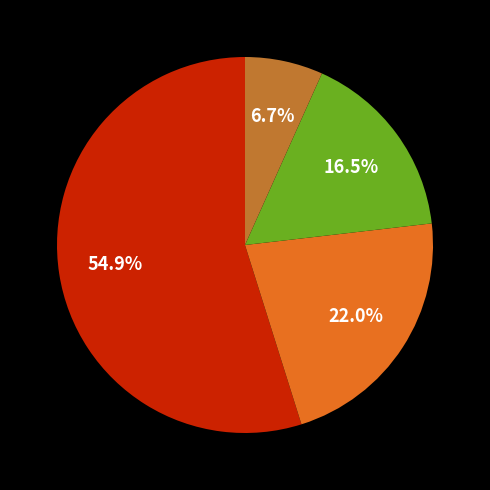

To the nearest percent, what is the difference between the largest and smallest slice percentages?

48%